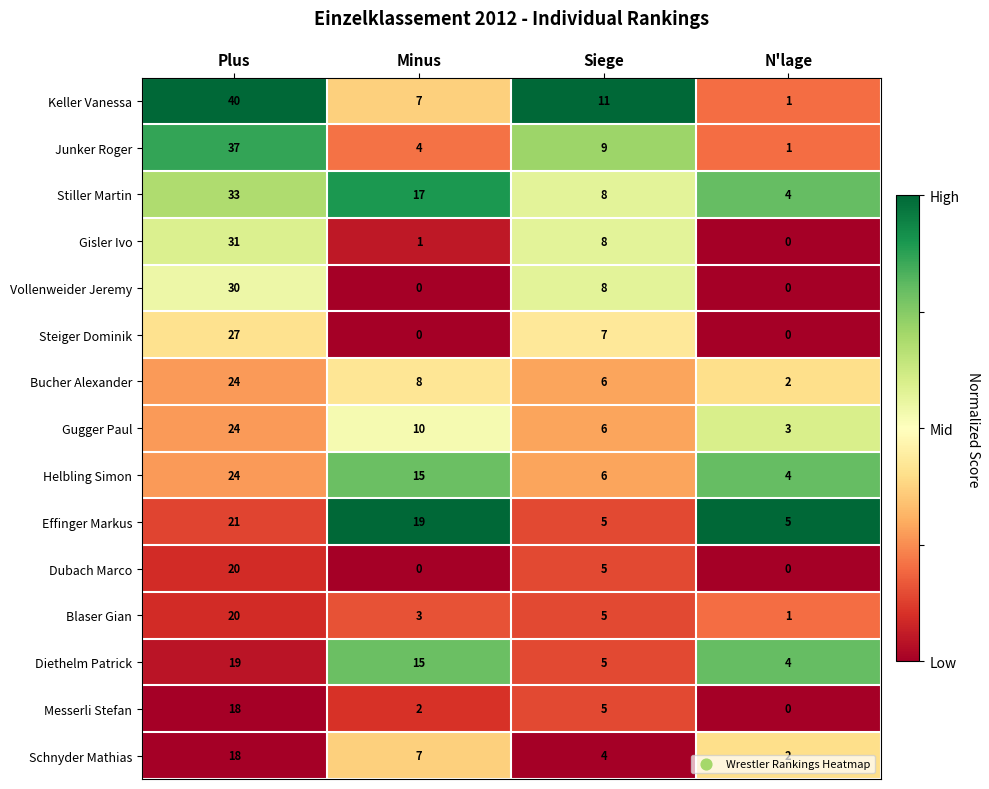

The value of Schnyder Mathias at Minus is 12. True or false?

False